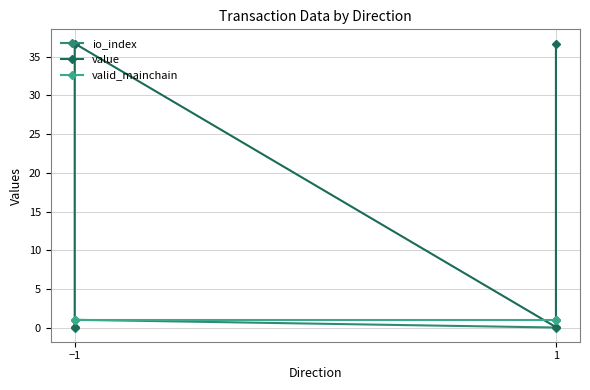

True or false: value and io_index intersect in this chart.

False